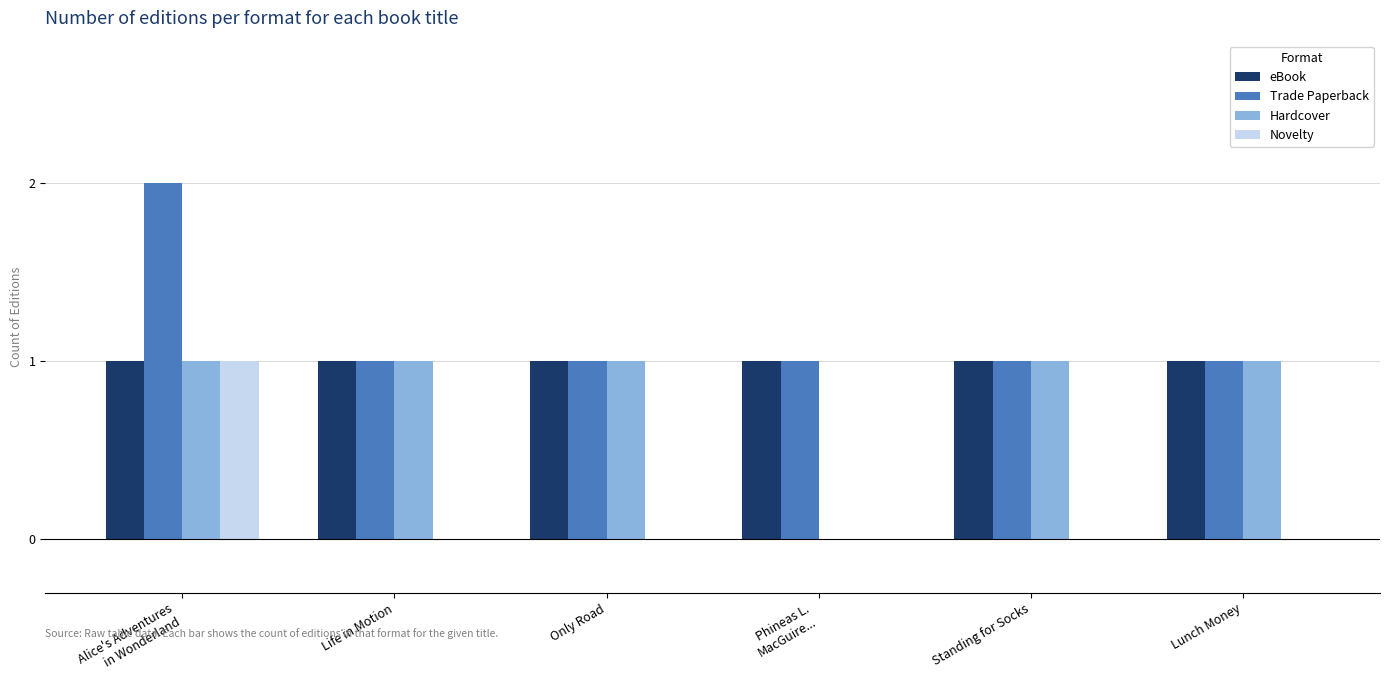

The value of Novelty at Life in Motion is 0. True or false?

True